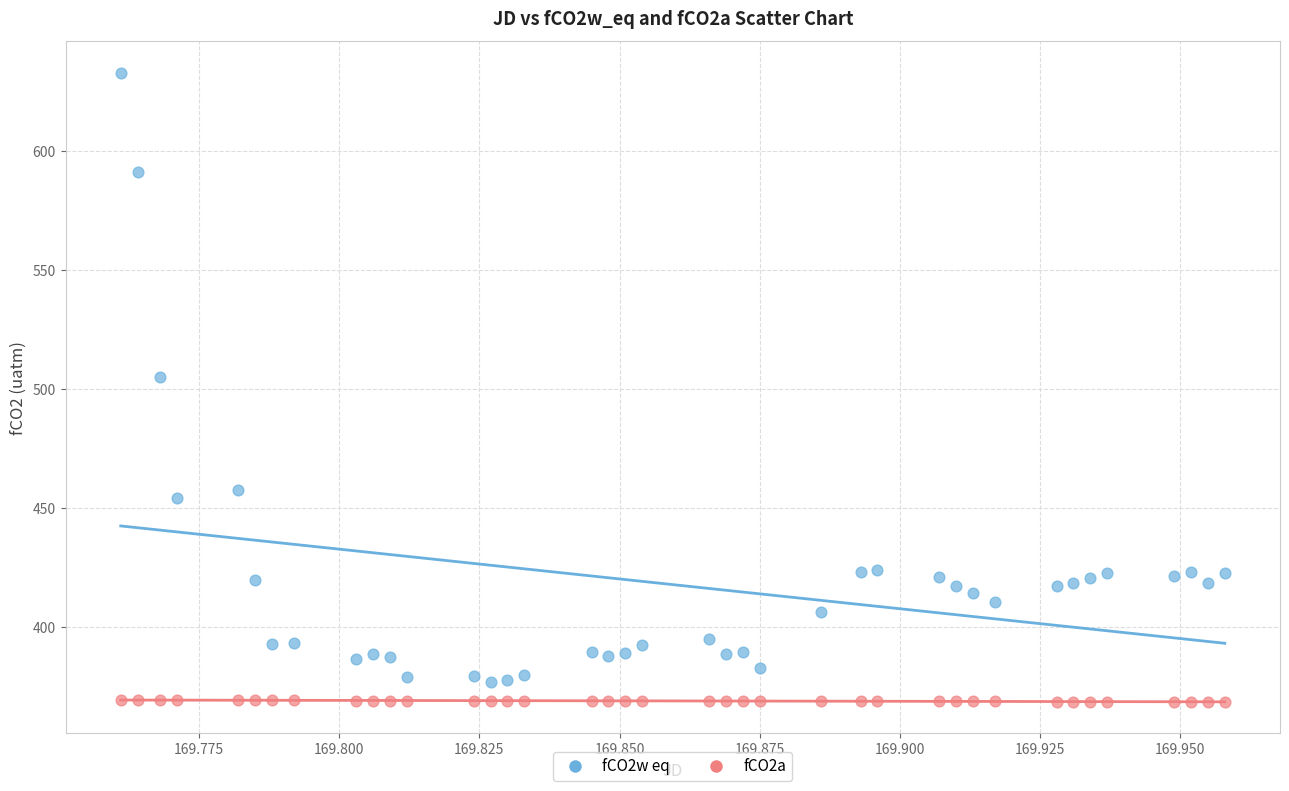

Which series reaches the maximum Y coordinate?

fCO2w eq